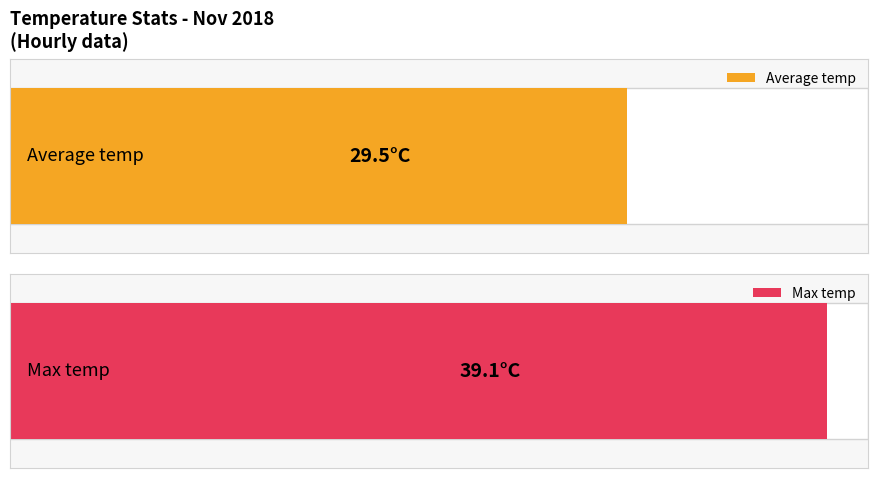

Rank the series at 09:00 from highest to lowest value.

Max temp (day max), Average temp (day mean)